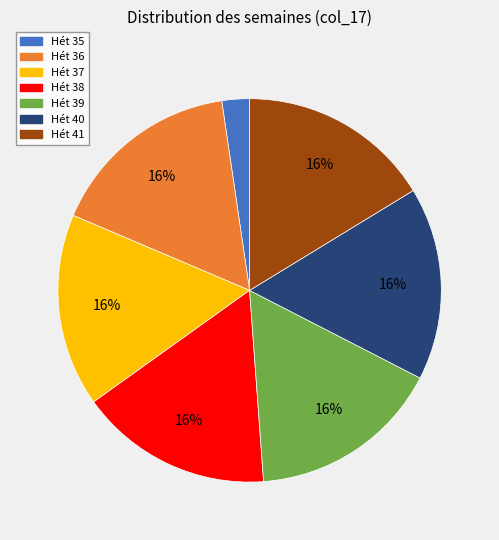

Which category has the smallest portion of the pie?

Hét 35